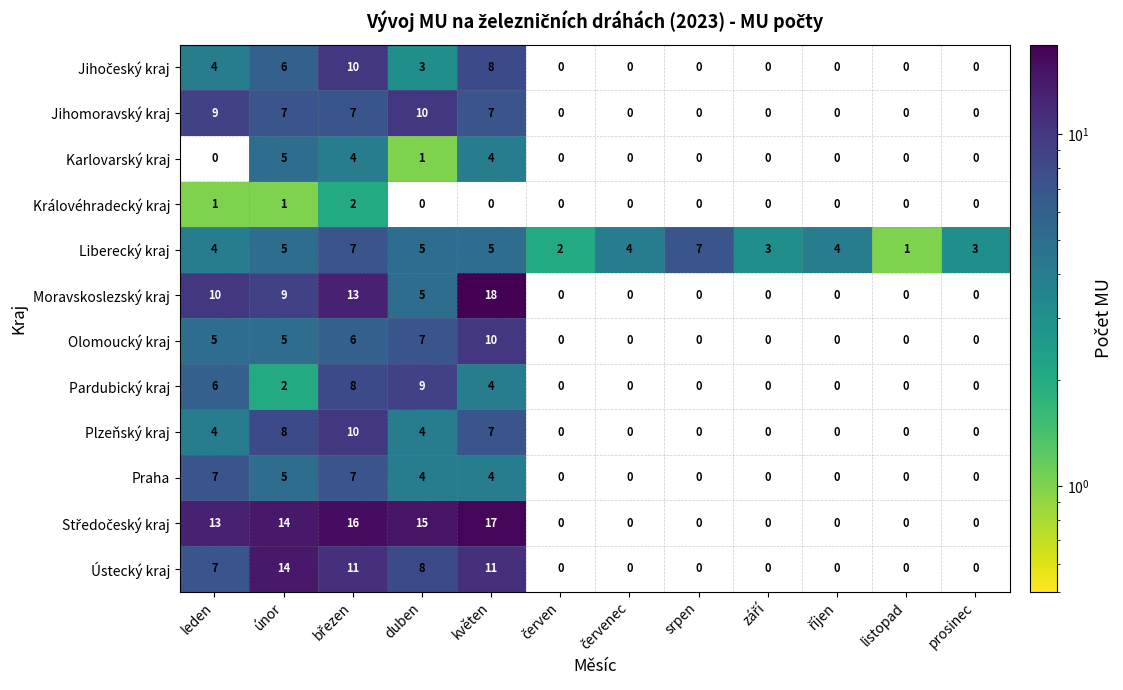

At which category does the chart reach its peak across all series?

květen